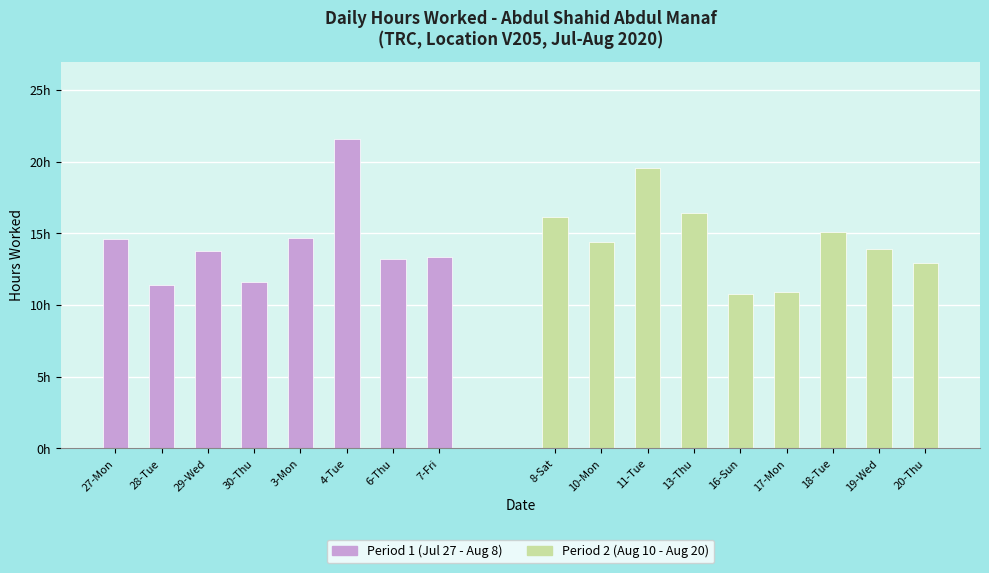

How many values are below 13?

5